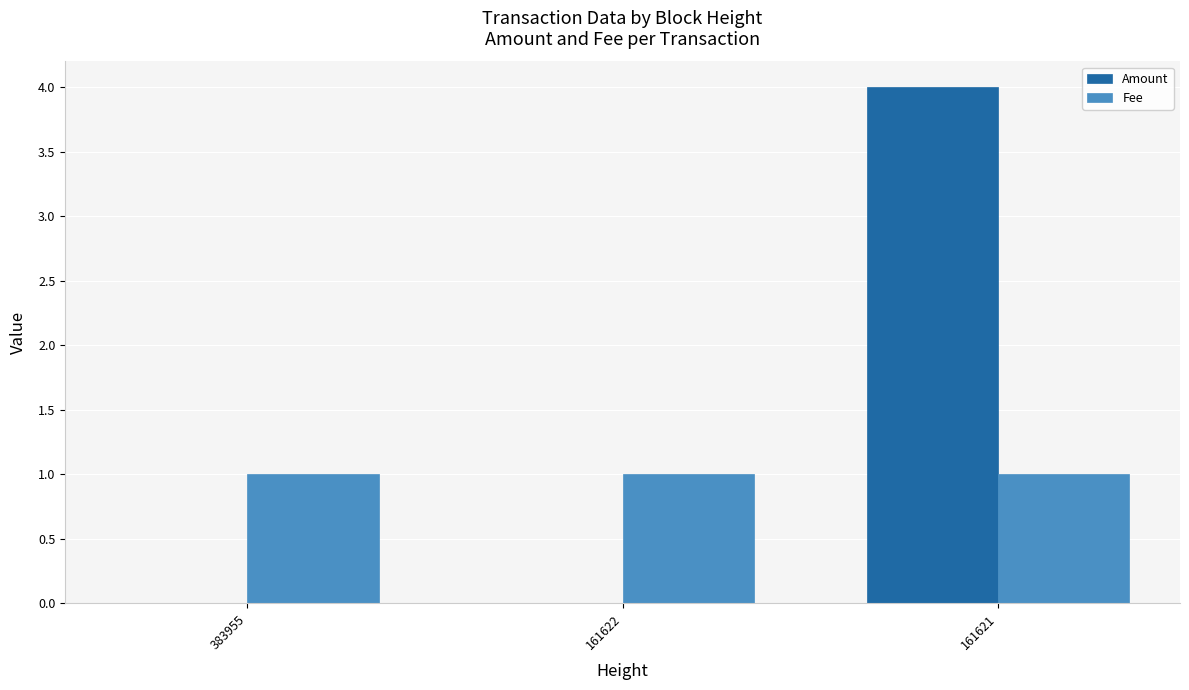

At which category is the sum across all series the highest?

161621